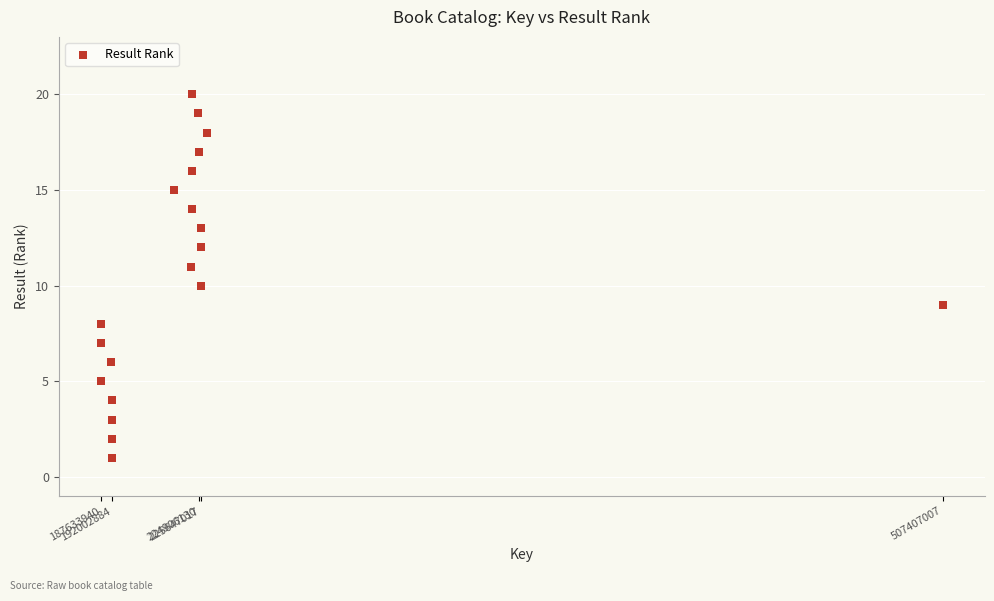

What is the range of Y values (max minus min)?

19